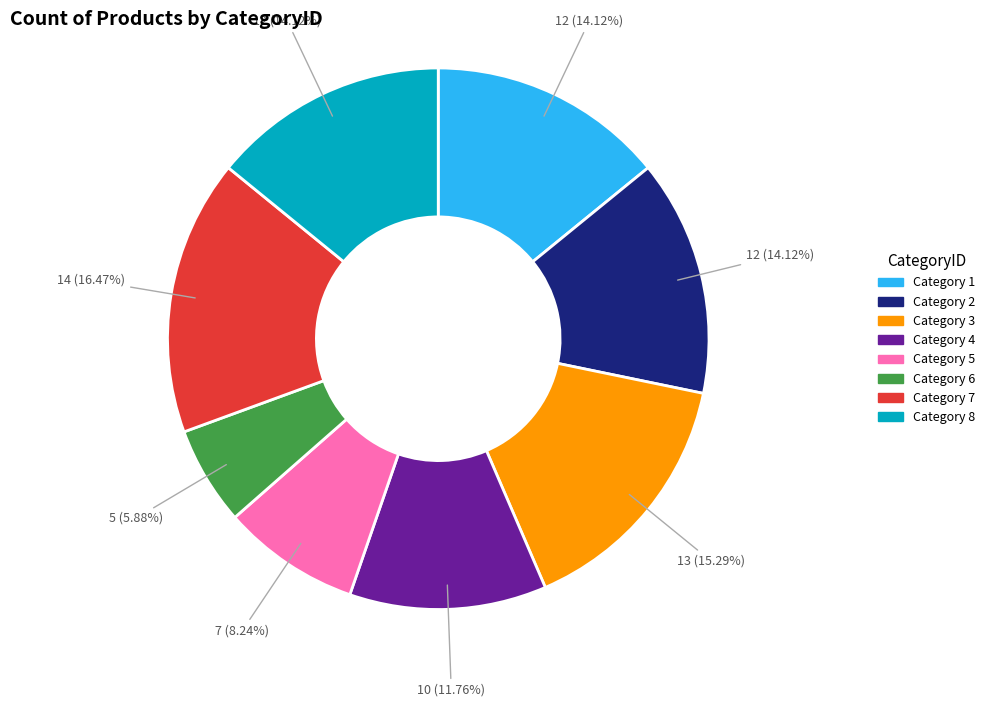

Is there a majority slice in this chart?

No